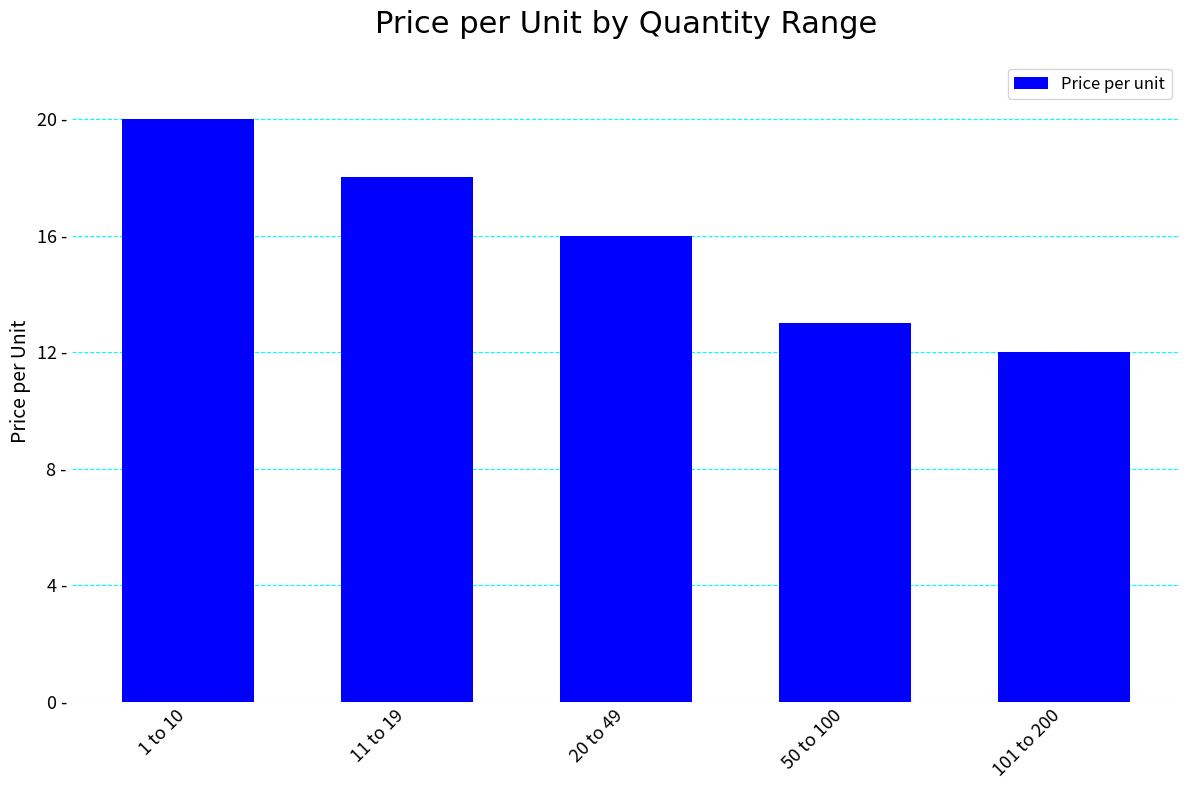

Reading left to right, what are all the values shown in this chart?

1 to 10=20	11 to 19=18	20 to 49=16	50 to 100=13	101 to 200=12